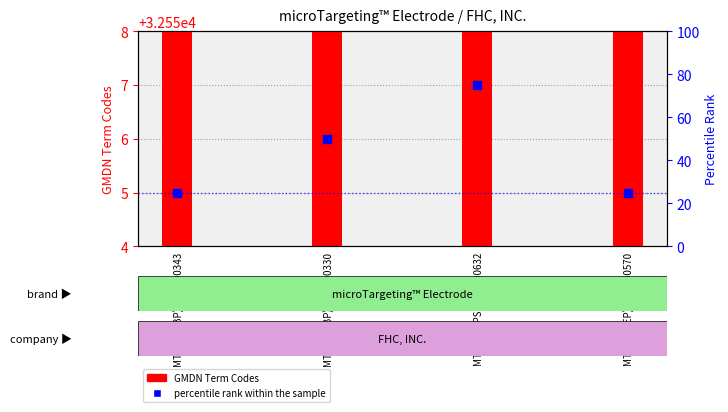

What is the total value across all series at MTDPBN(PS)(PS1)-00632?

32631